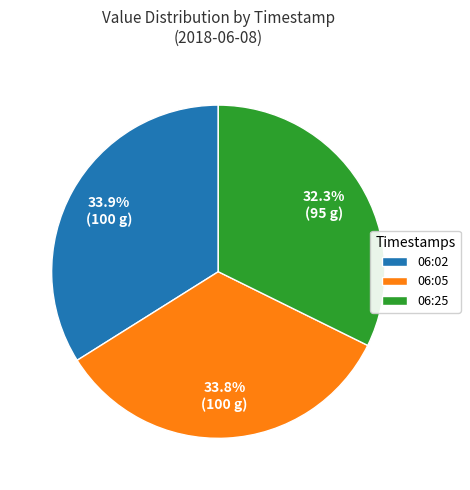

To the nearest percent, what is the difference between the largest and smallest slice percentages?

2%